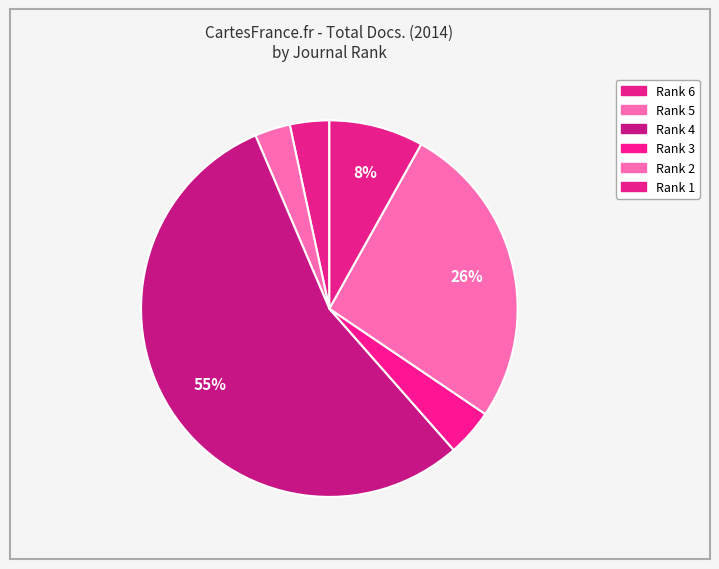

To the nearest percent, what is the difference between the largest and smallest slice percentages?

52%